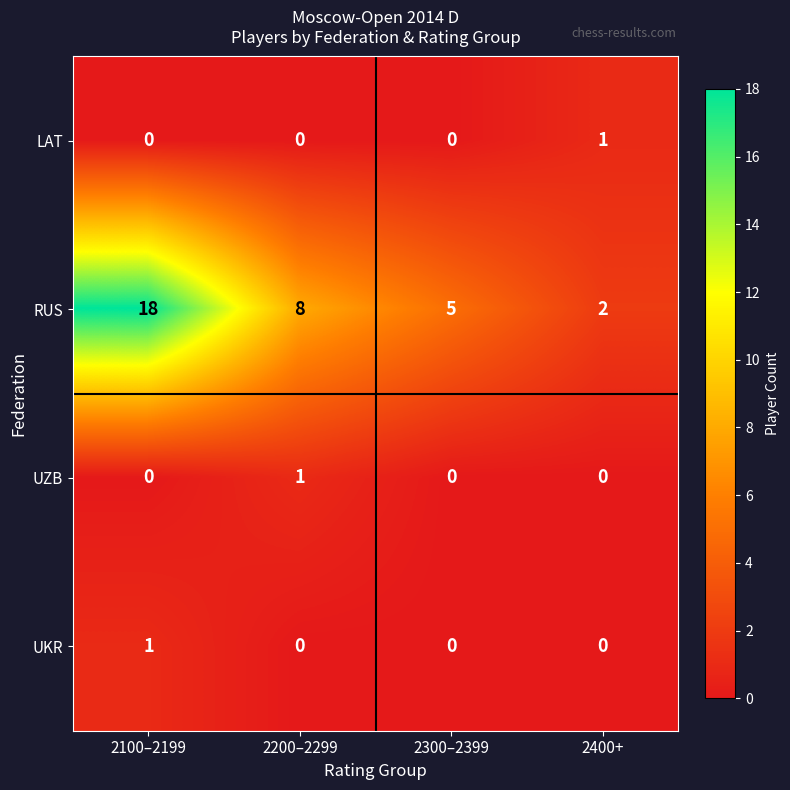

Which series changed the most between 2200–2299 and 2400+?

RUS